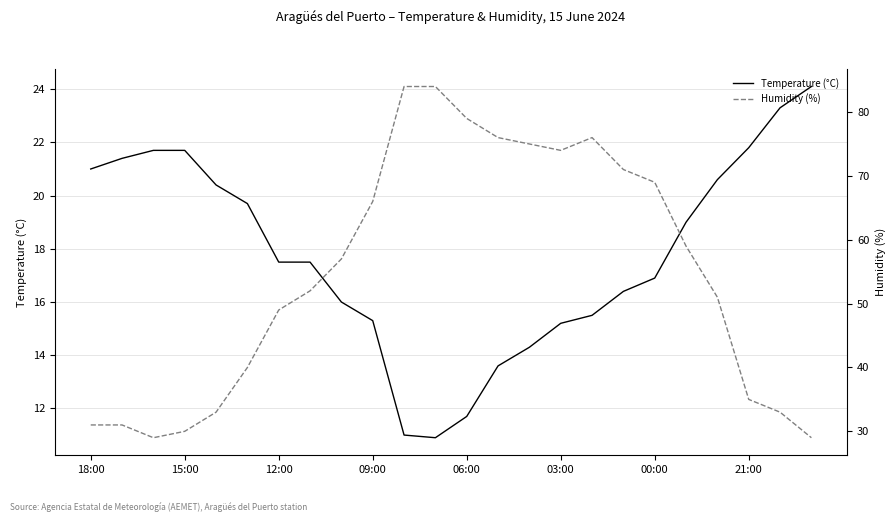

What is the total value across all series at 17?

87.4